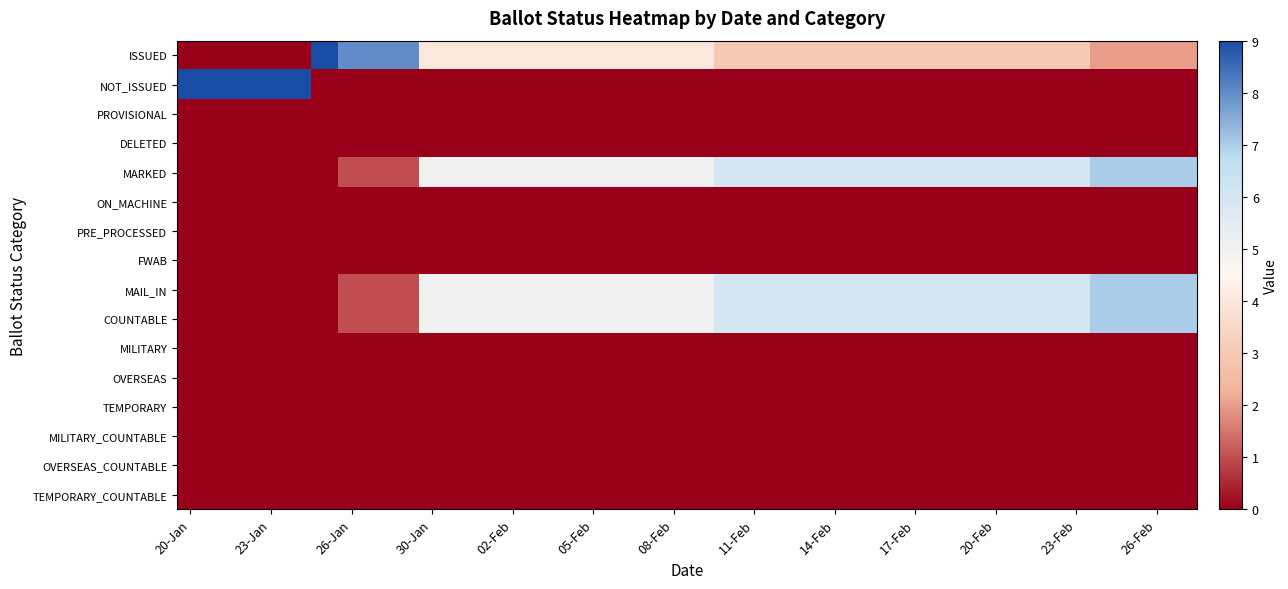

Reading right to left, list all the values displayed in this chart.

ISSUED: 2	2	2	2	3	3	3	3	3	3	3	3	3	3	3	3	3	3	4	4	4	4	4	4	4	4	4	4	4	8	8	8	9	0	0	0	0	0
NOT_ISSUED: 0	0	0	0	0	0	0	0	0	0	0	0	0	0	0	0	0	0	0	0	0	0	0	0	0	0	0	0	0	0	0	0	0	9	9	9	9	9
PROVISIONAL: 0	0	0	0	0	0	0	0	0	0	0	0	0	0	0	0	0	0	0	0	0	0	0	0	0	0	0	0	0	0	0	0	0	0	0	0	0	0
DELETED: 0	0	0	0	0	0	0	0	0	0	0	0	0	0	0	0	0	0	0	0	0	0	0	0	0	0	0	0	0	0	0	0	0	0	0	0	0	0
MARKED: 7	7	7	7	6	6	6	6	6	6	6	6	6	6	6	6	6	6	5	5	5	5	5	5	5	5	5	5	5	1	1	1	0	0	0	0	0	0
ON_MACHINE: 0	0	0	0	0	0	0	0	0	0	0	0	0	0	0	0	0	0	0	0	0	0	0	0	0	0	0	0	0	0	0	0	0	0	0	0	0	0
PRE_PROCESSED: 0	0	0	0	0	0	0	0	0	0	0	0	0	0	0	0	0	0	0	0	0	0	0	0	0	0	0	0	0	0	0	0	0	0	0	0	0	0
FWAB: 0	0	0	0	0	0	0	0	0	0	0	0	0	0	0	0	0	0	0	0	0	0	0	0	0	0	0	0	0	0	0	0	0	0	0	0	0	0
MAIL_IN: 7	7	7	7	6	6	6	6	6	6	6	6	6	6	6	6	6	6	5	5	5	5	5	5	5	5	5	5	5	1	1	1	0	0	0	0	0	0
COUNTABLE: 7	7	7	7	6	6	6	6	6	6	6	6	6	6	6	6	6	6	5	5	5	5	5	5	5	5	5	5	5	1	1	1	0	0	0	0	0	0
MILITARY: 0	0	0	0	0	0	0	0	0	0	0	0	0	0	0	0	0	0	0	0	0	0	0	0	0	0	0	0	0	0	0	0	0	0	0	0	0	0
OVERSEAS: 0	0	0	0	0	0	0	0	0	0	0	0	0	0	0	0	0	0	0	0	0	0	0	0	0	0	0	0	0	0	0	0	0	0	0	0	0	0
TEMPORARY: 0	0	0	0	0	0	0	0	0	0	0	0	0	0	0	0	0	0	0	0	0	0	0	0	0	0	0	0	0	0	0	0	0	0	0	0	0	0
MILITARY_COUNTABLE: 0	0	0	0	0	0	0	0	0	0	0	0	0	0	0	0	0	0	0	0	0	0	0	0	0	0	0	0	0	0	0	0	0	0	0	0	0	0
OVERSEAS_COUNTABLE: 0	0	0	0	0	0	0	0	0	0	0	0	0	0	0	0	0	0	0	0	0	0	0	0	0	0	0	0	0	0	0	0	0	0	0	0	0	0
TEMPORARY_COUNTABLE: 0	0	0	0	0	0	0	0	0	0	0	0	0	0	0	0	0	0	0	0	0	0	0	0	0	0	0	0	0	0	0	0	0	0	0	0	0	0